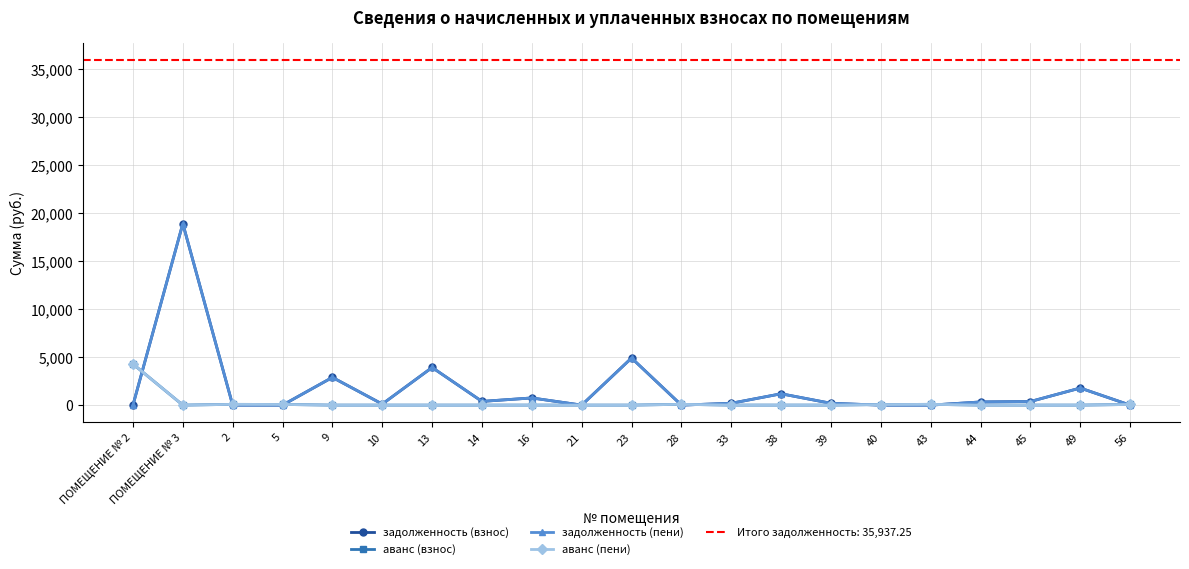

At which label is аванс (взнос) closest to 2141?

28